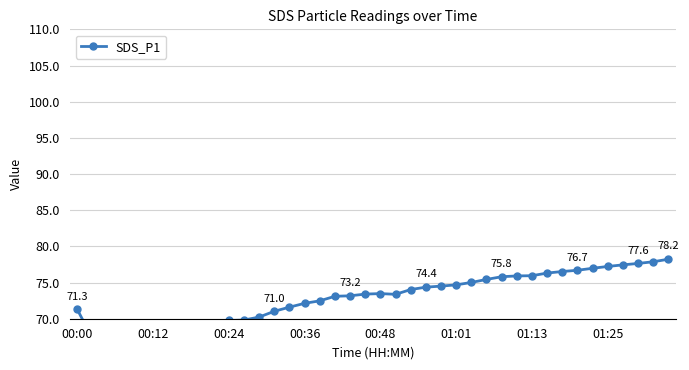

True or false: the data shows 21.8 at 01:25.

False